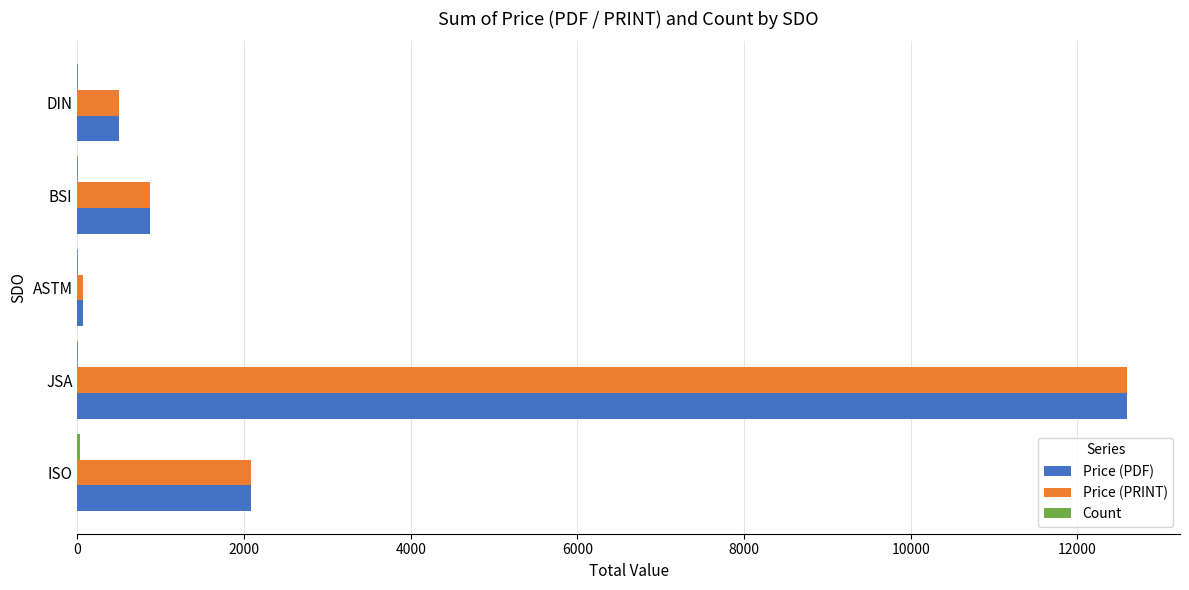

What is the greatest value displayed?

12600.0